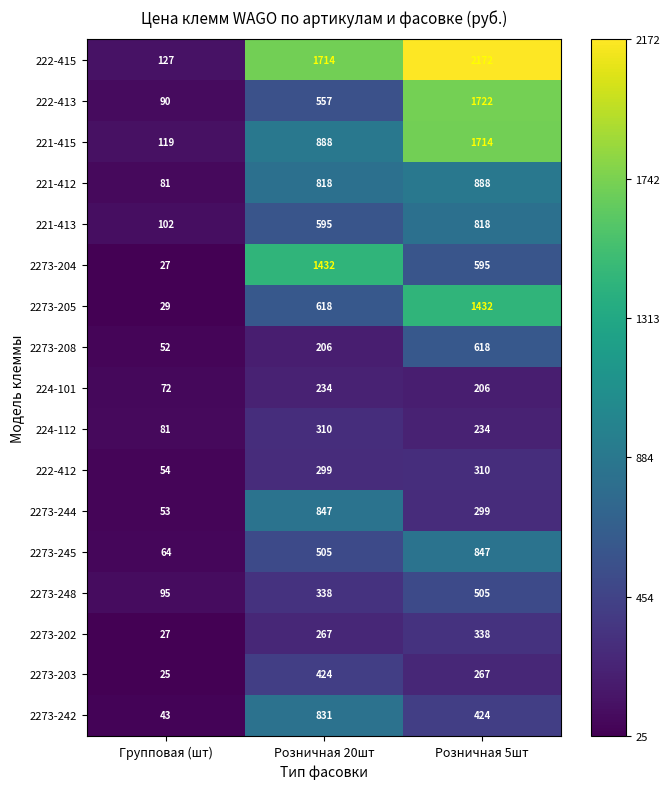

What is the difference between the highest and lowest values at Розничная 20шт?

1508